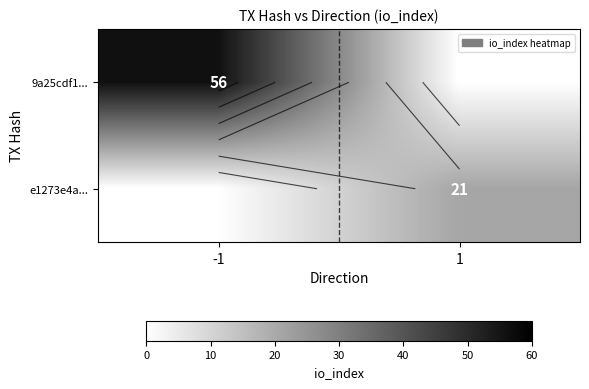

Between -1 and 1, which series saw the biggest shift?

9a25cdf1...